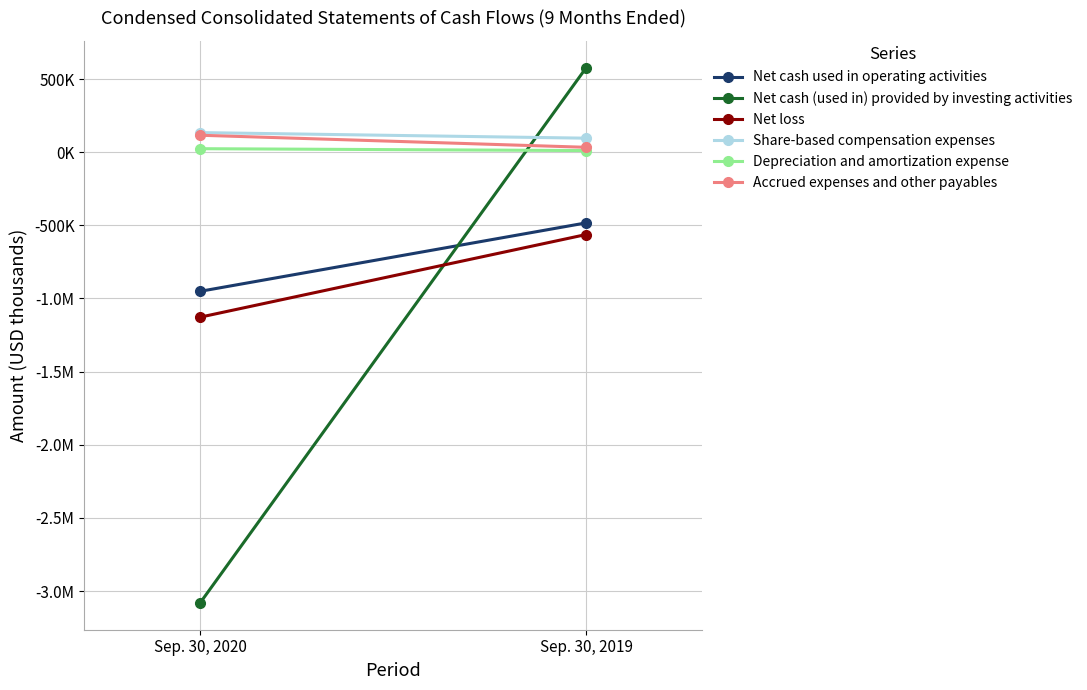

How many categories are shown in the chart?

2